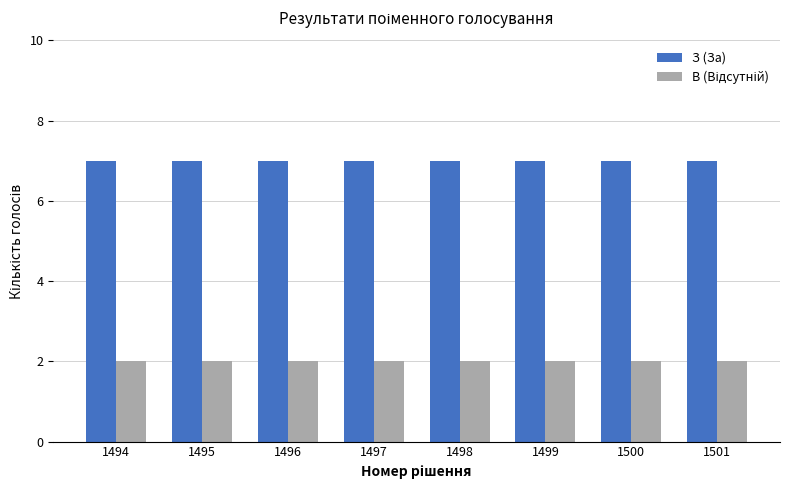

True or false: З (За) has a value of 7 at 1500.

True